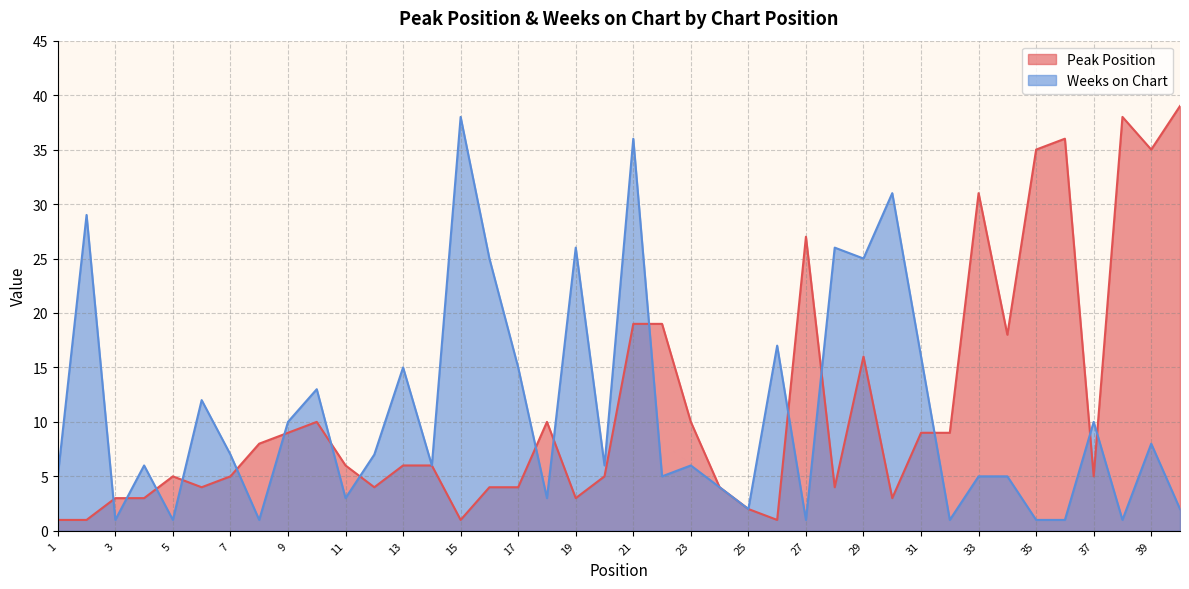

At which category is the sum across all series the highest?

21